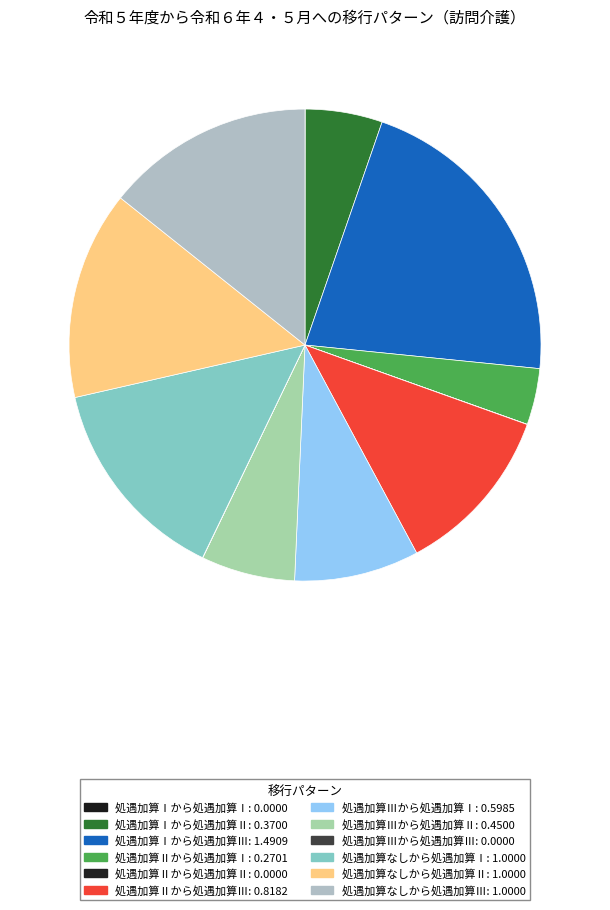

What percentage do 処遇加算なしから処遇加算Ⅰ and 処遇加算Ⅰから処遇加算Ⅲ together represent?

35.6%